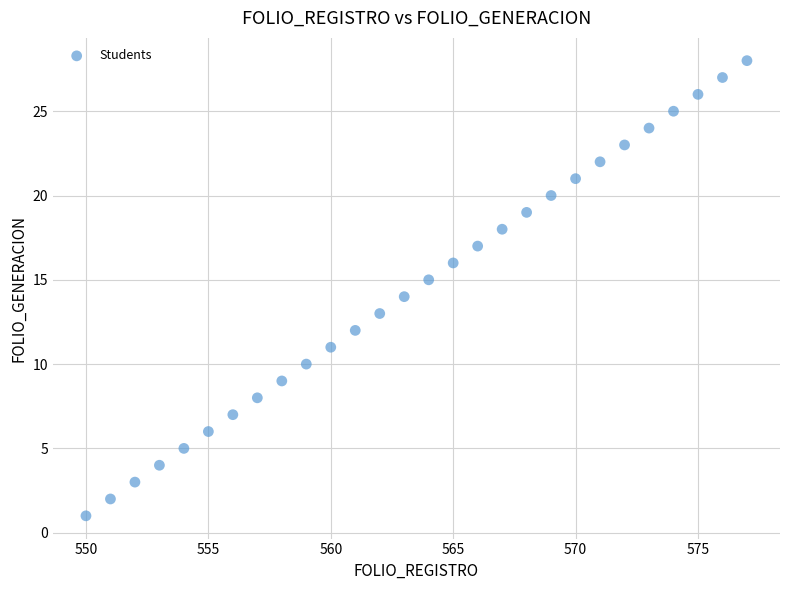

What is the range of Y values (max minus min)?

27